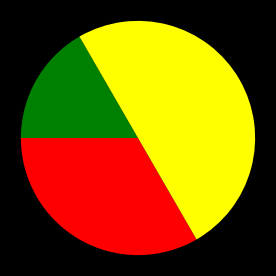

Count the number of slices in the pie.

3